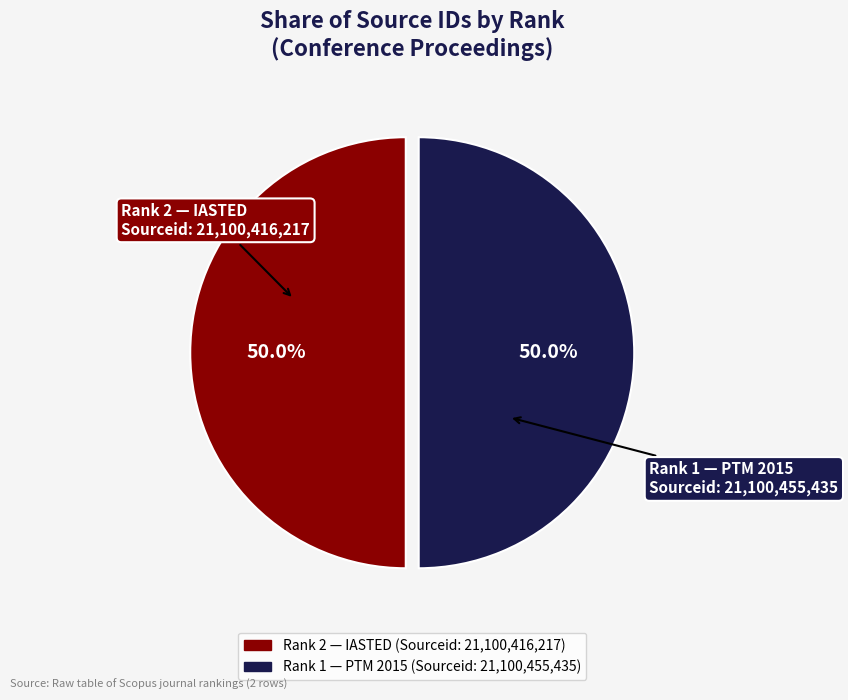

Which category accounts for the majority?

Rank 1
(IASTED)